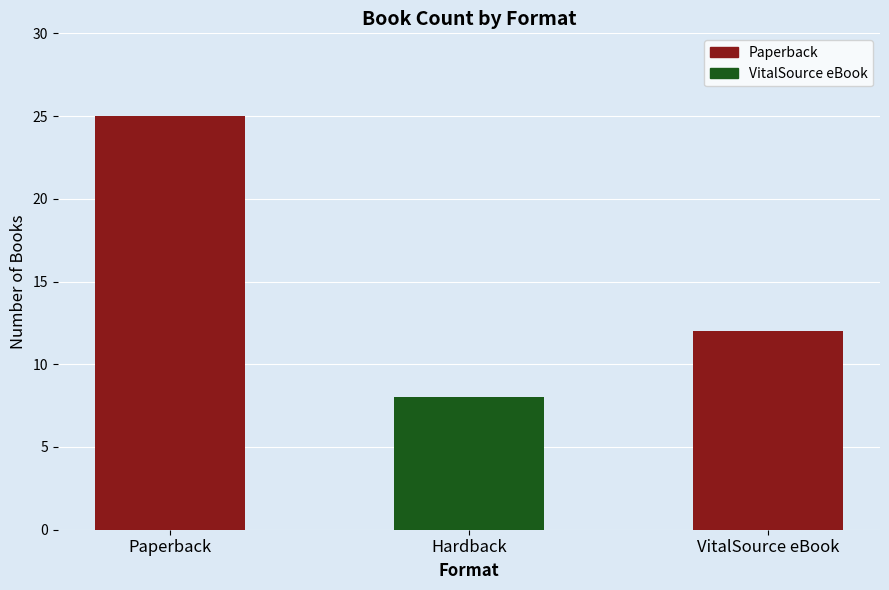

Rank the categories by value from highest to lowest.

Paperback, VitalSource eBook, Hardback